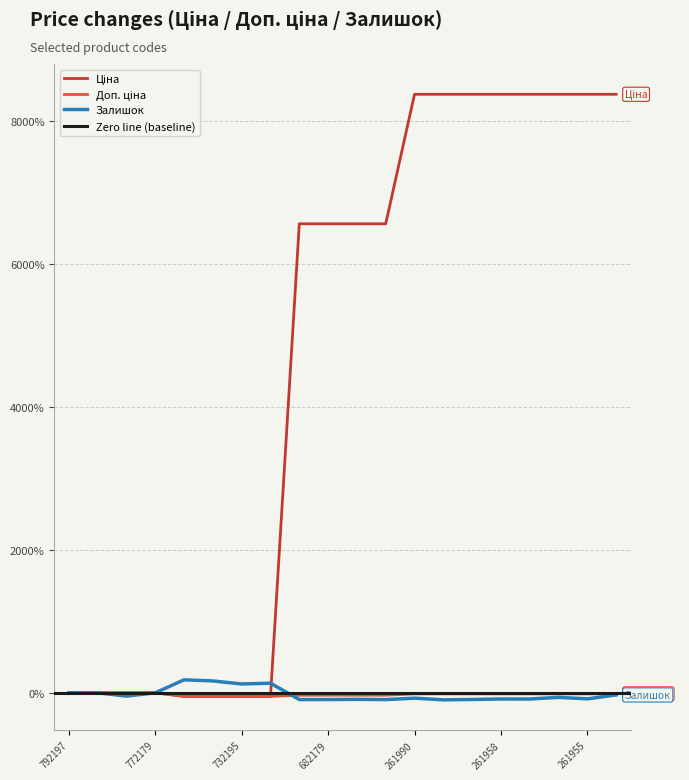

Is this an area chart (filled region under the line)?

No